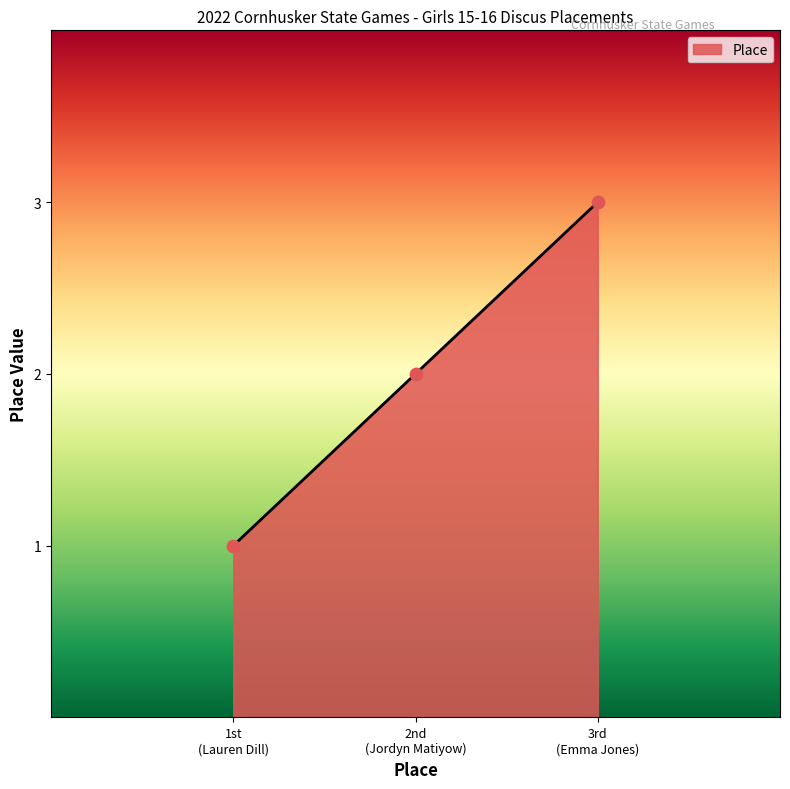

What is the sum of all values?

6